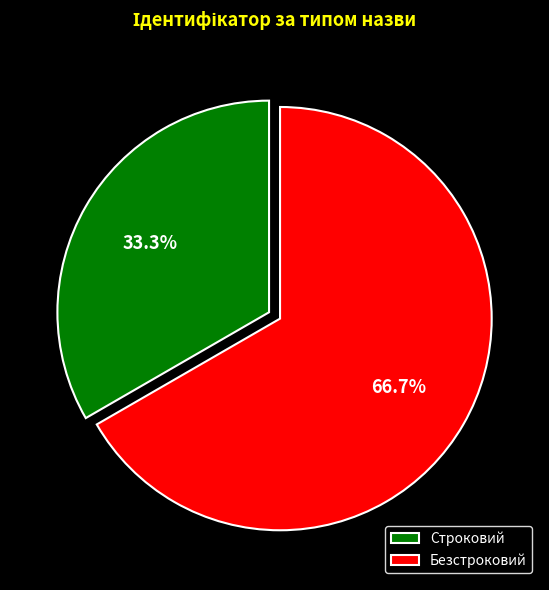

To the nearest percent, what is the average slice percentage?

50%